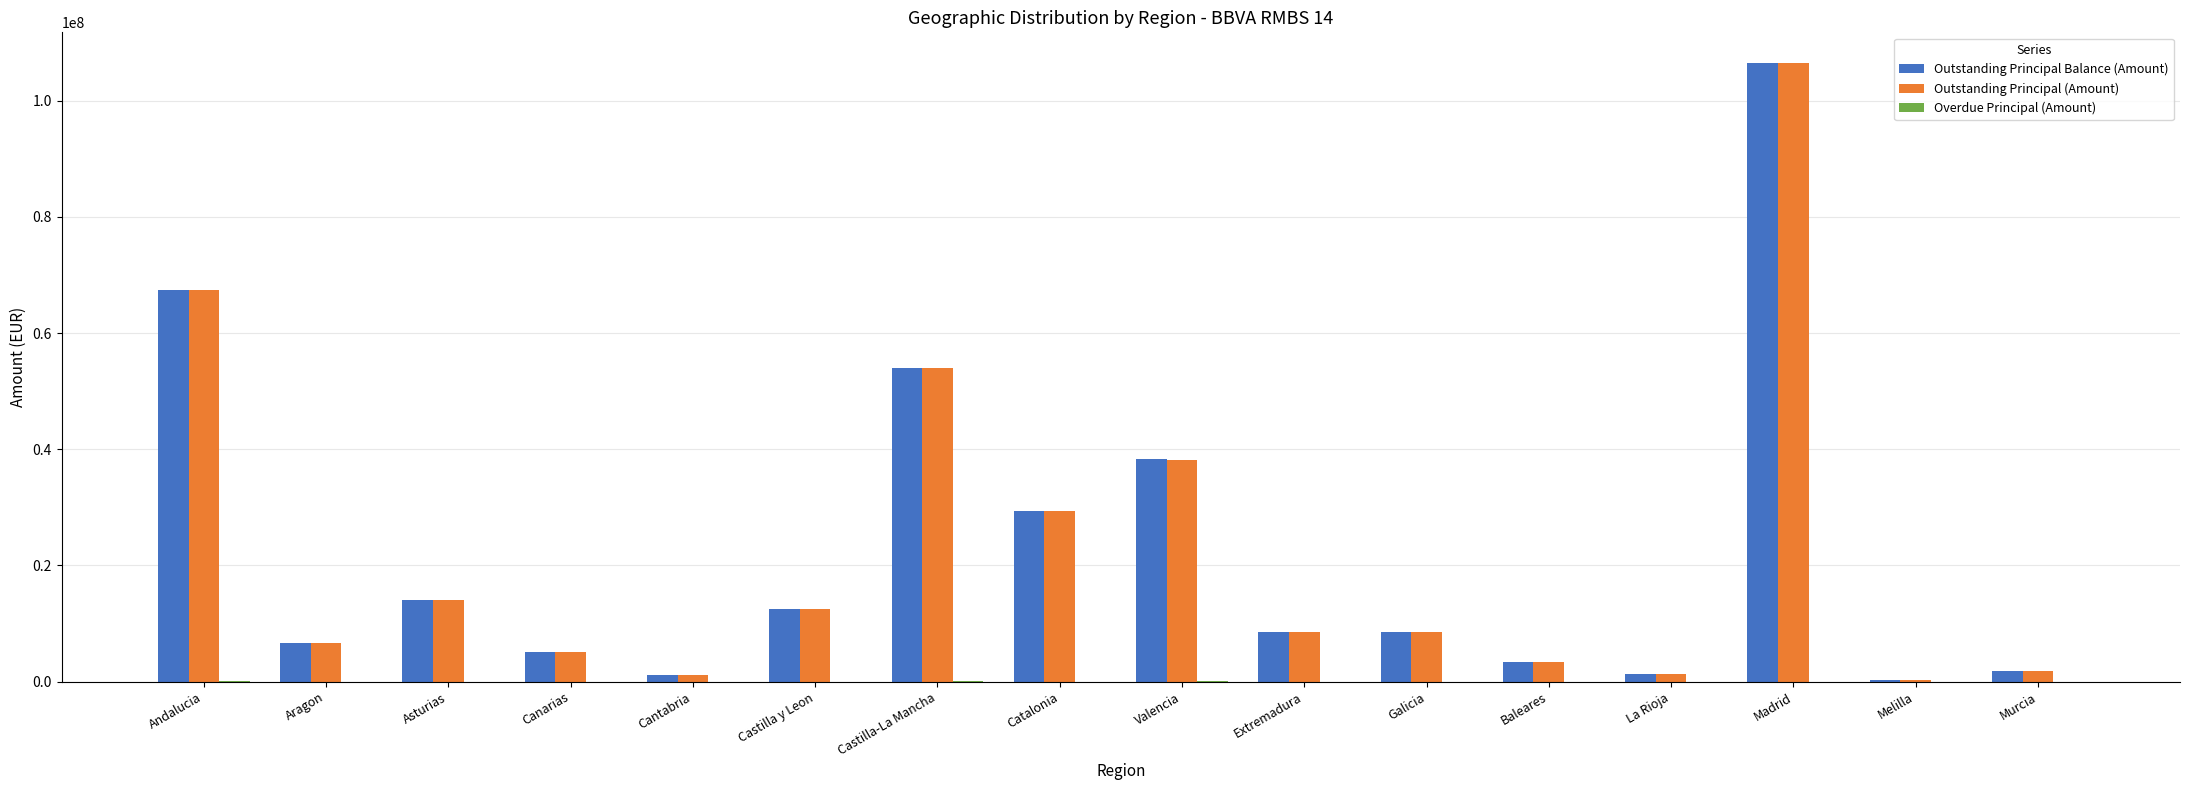

Between Valencia and Murcia, which series saw the biggest shift?

Outstanding Principal Balance (Amount)